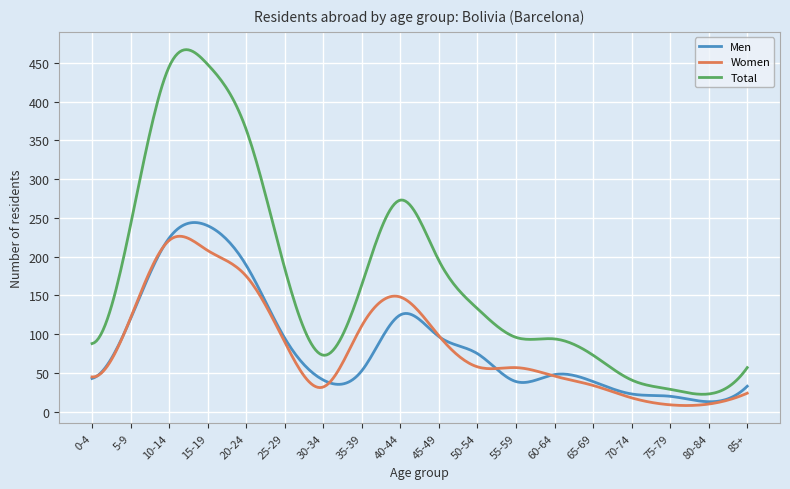

Which series ends up on top after the final intersection of Men and Women?

Men